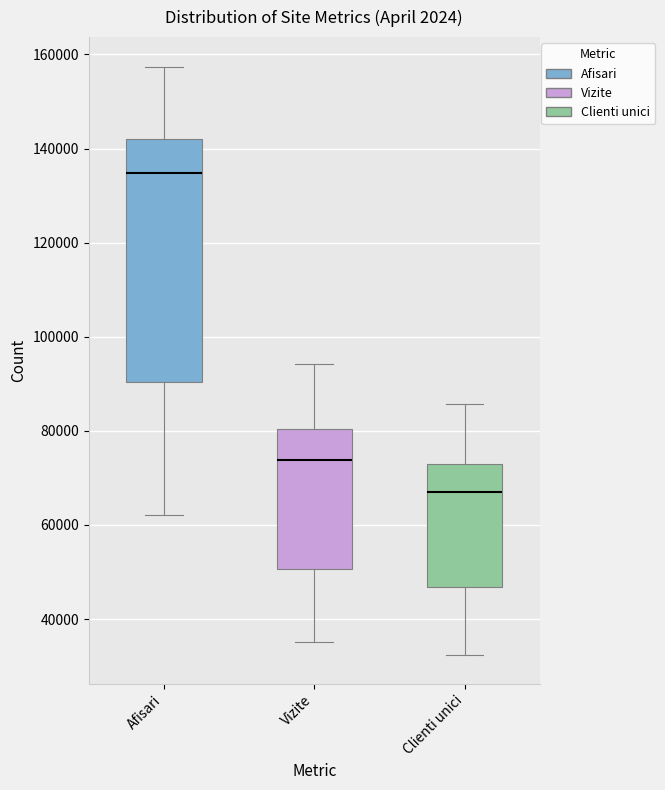

Which box has the highest median line?

Afisari